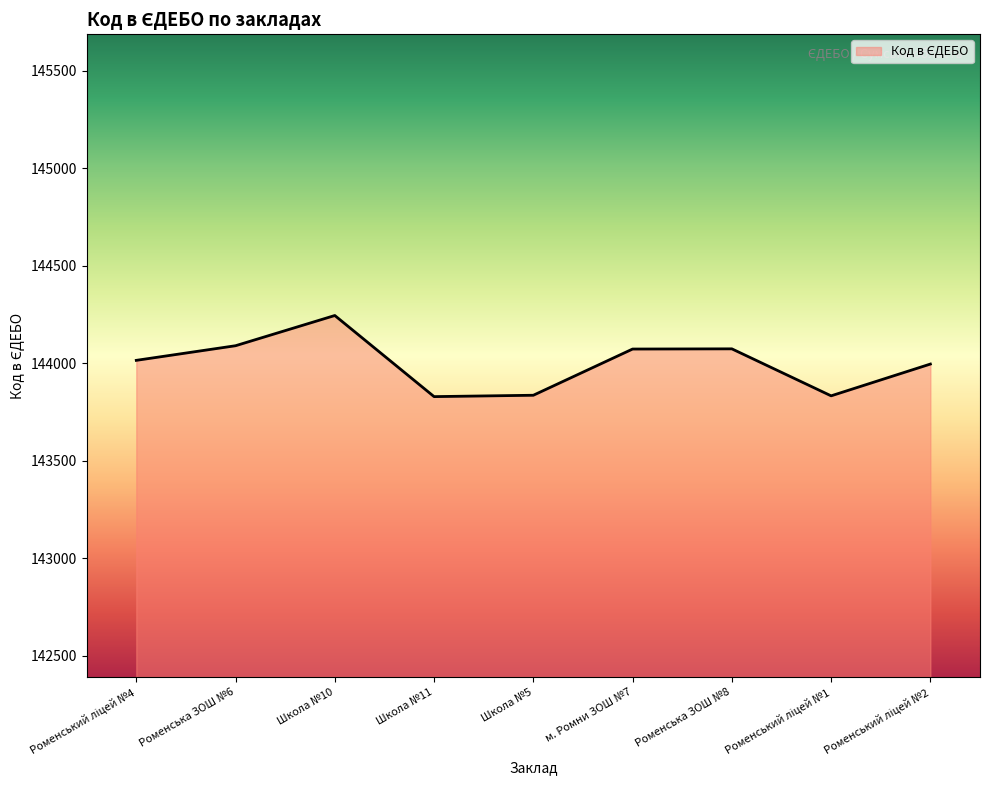

How many lines are shown in the chart?

1